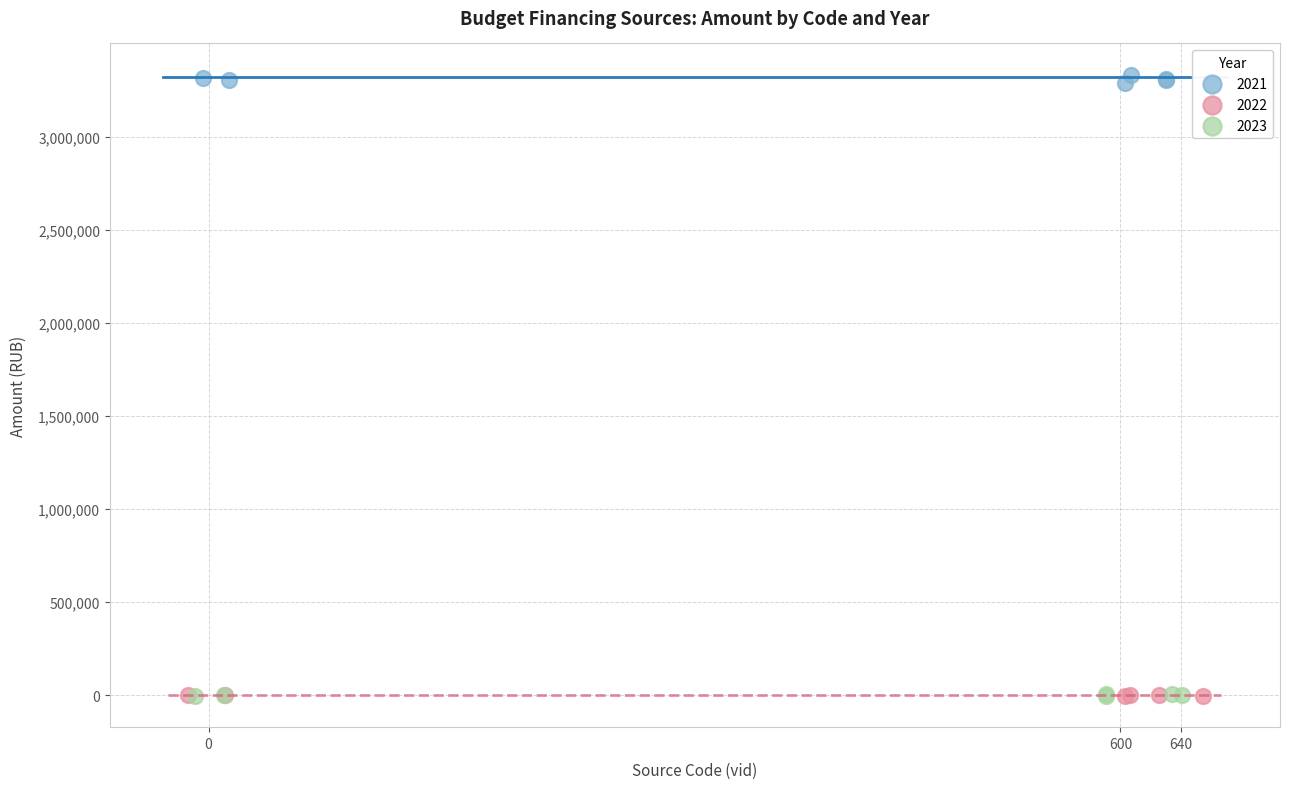

Which series contains the highest Y value?

2021